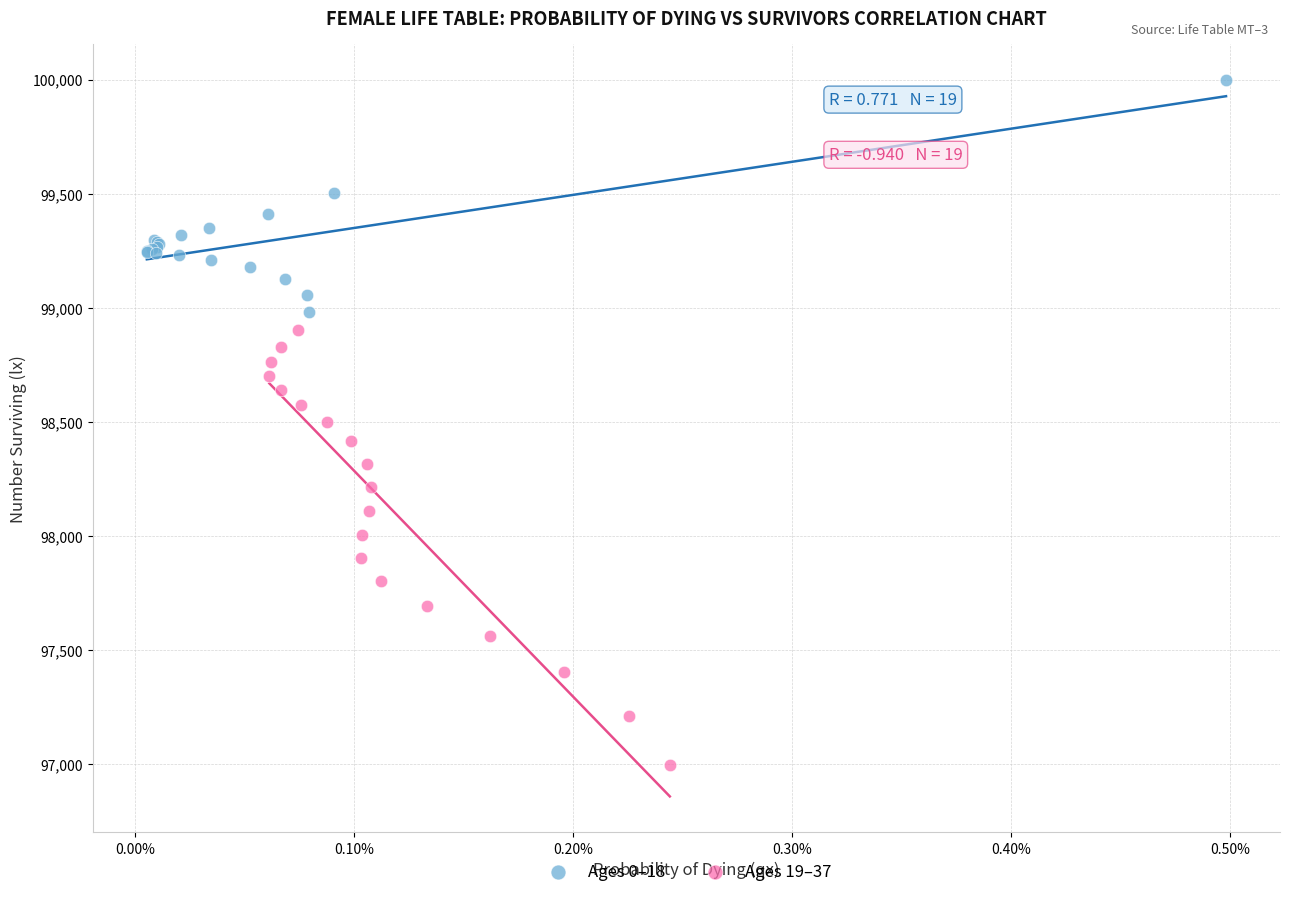

Which series reaches the minimum Y coordinate?

Ages 19–37